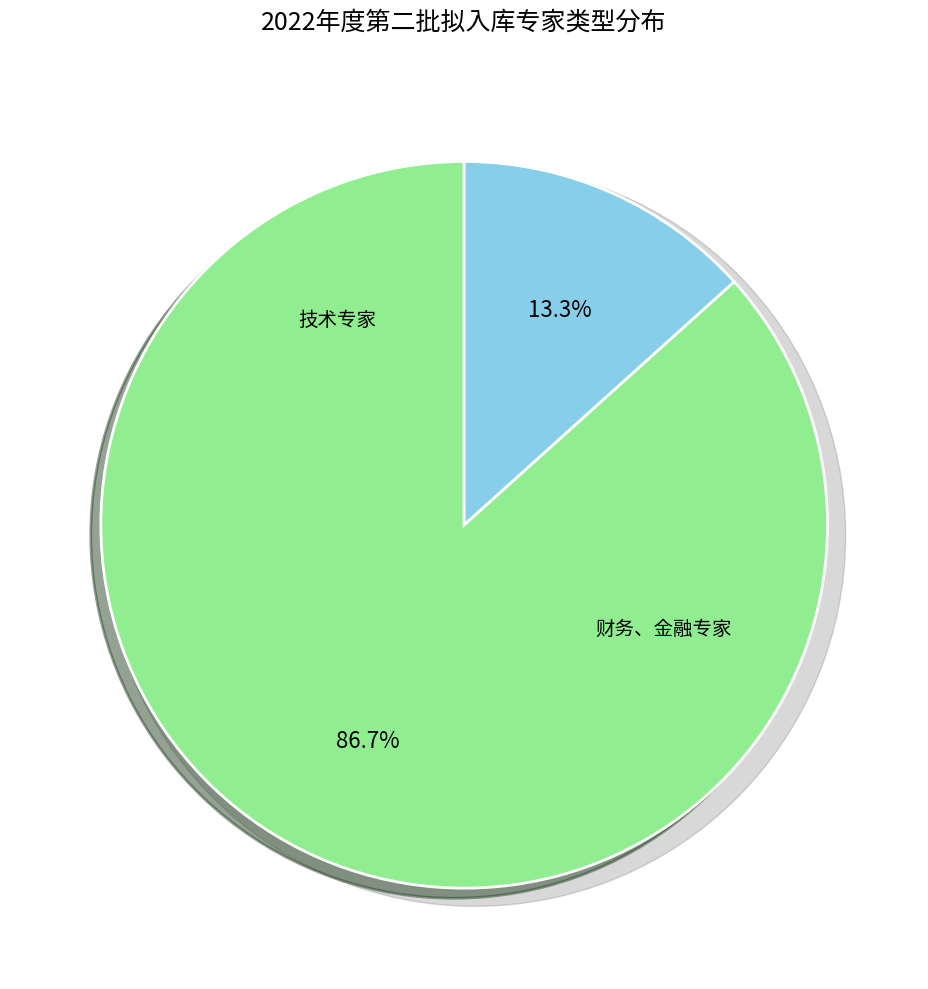

To the nearest percent, what is the difference between the largest and smallest slice percentages?

73%